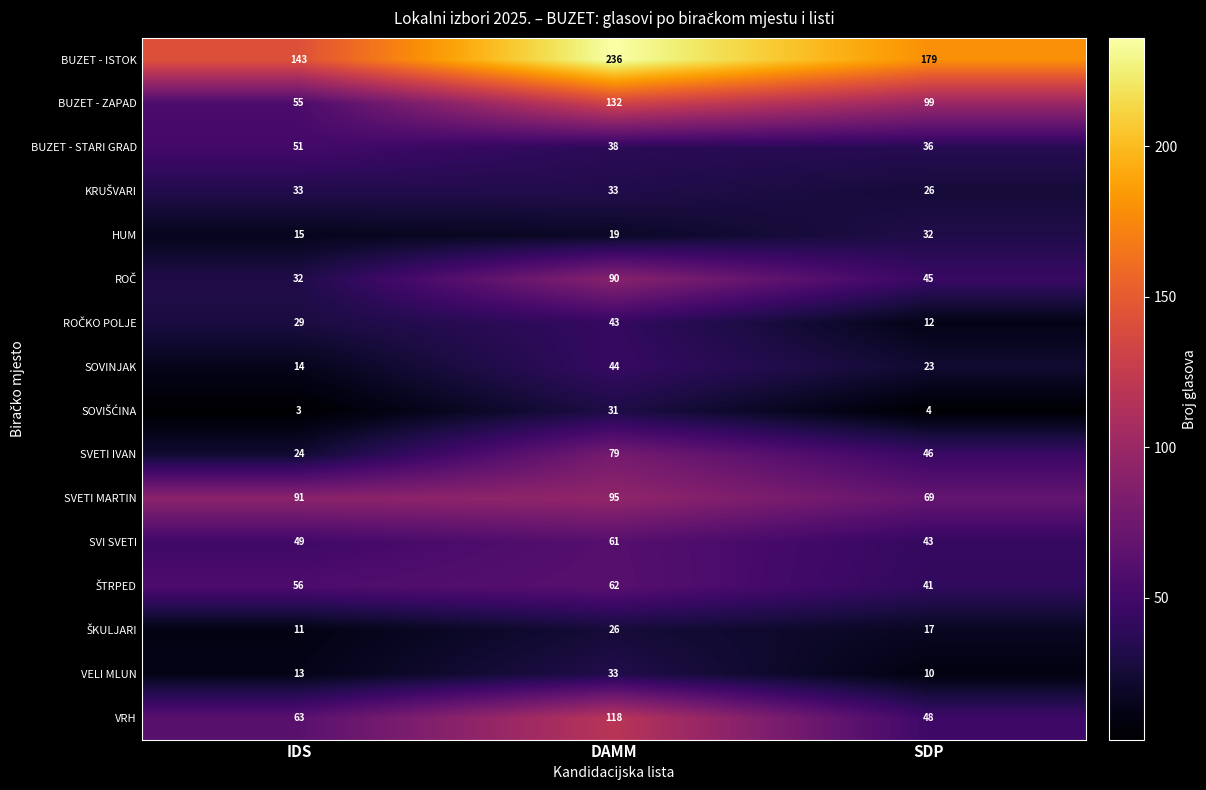

How many BUZET - ISTOK values are between 143 and 236?

3